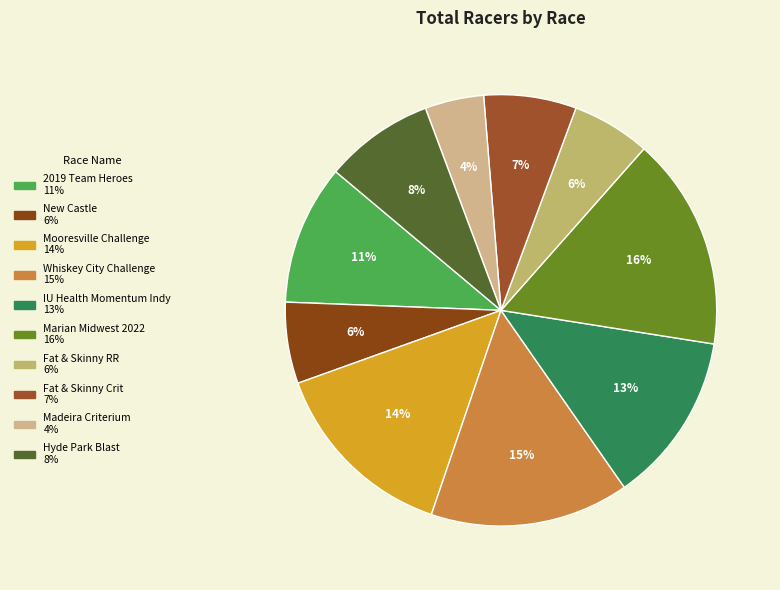

To the nearest percent, what is the average slice percentage?

10%